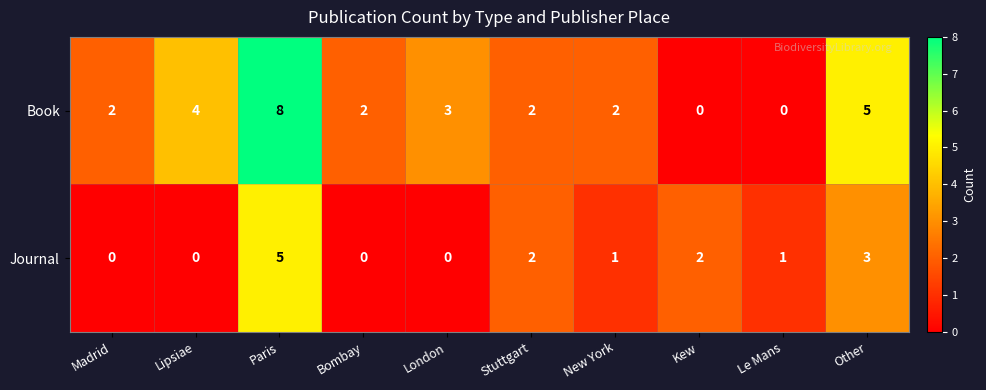

The Book series shows 2 at Stuttgart. True or false?

True